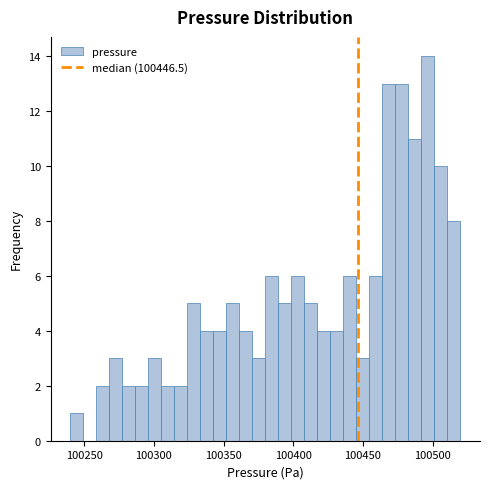

Around what value on the x-axis is the tallest bar? Give the approximate position of its centre, as read against the axis.

100495